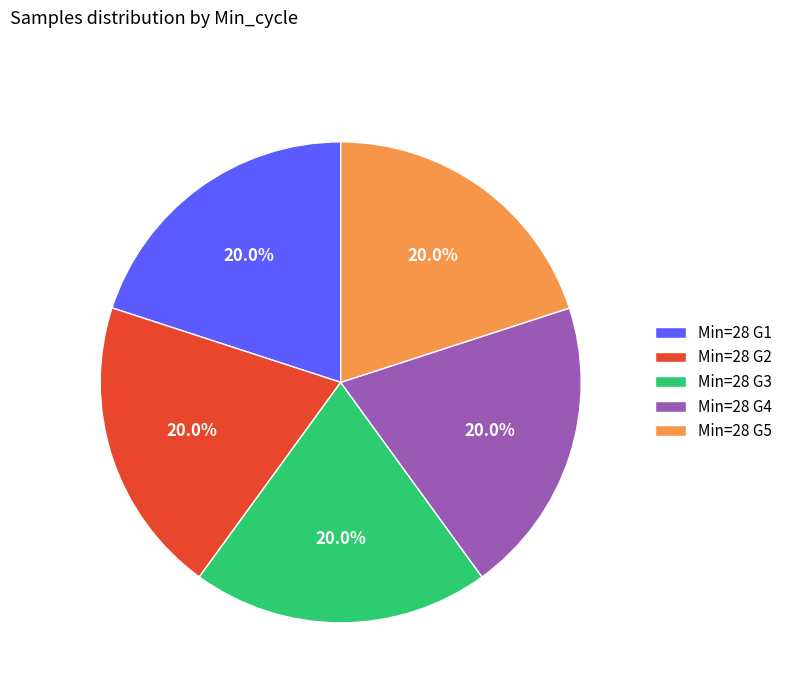

Is there a majority slice in this chart?

No